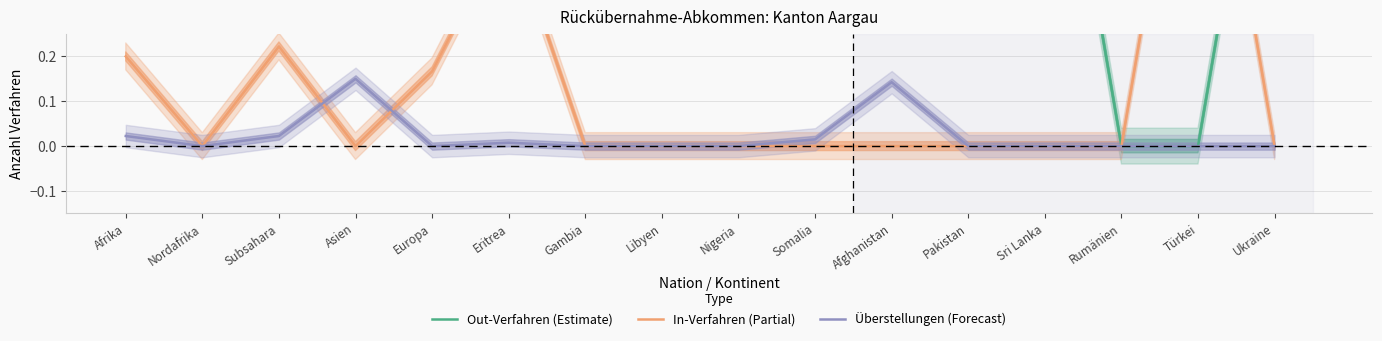

How many lines are shown in the chart?

3